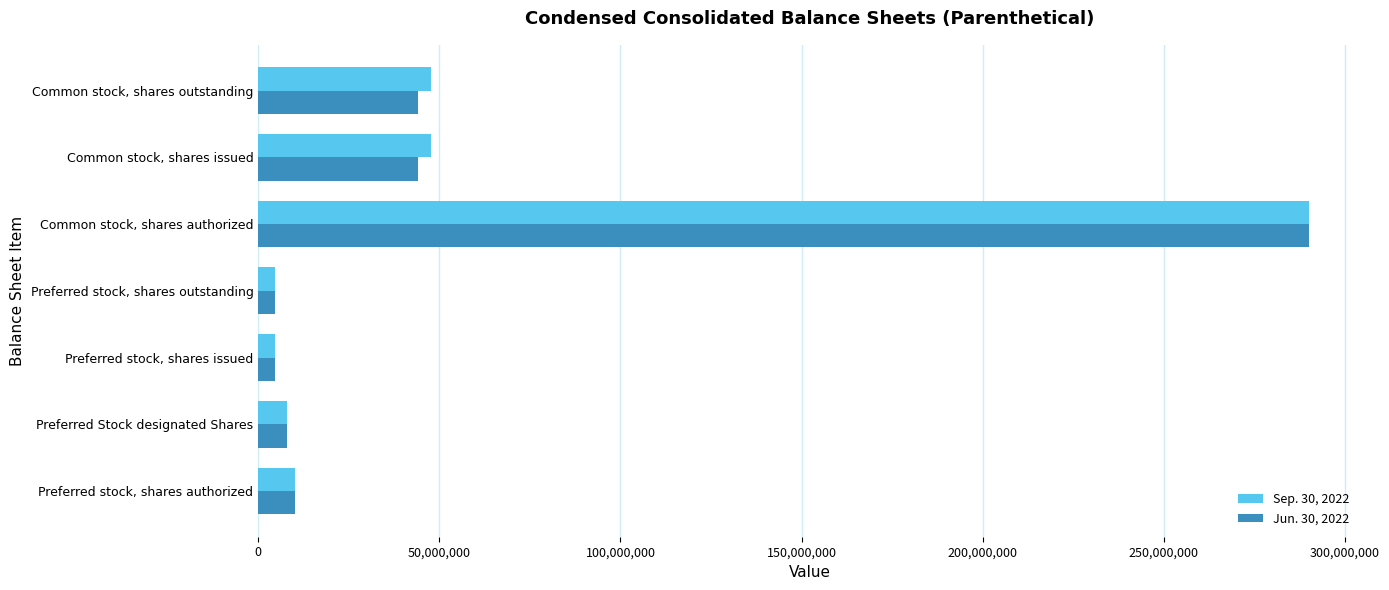

What is the difference between the maximum and minimum values in the Sep. 30, 2022 series?

285340000